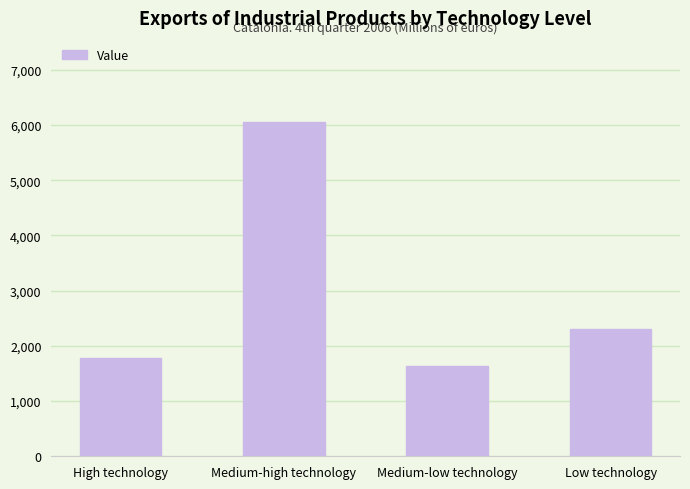

Does the chart contain stacked bars?

No